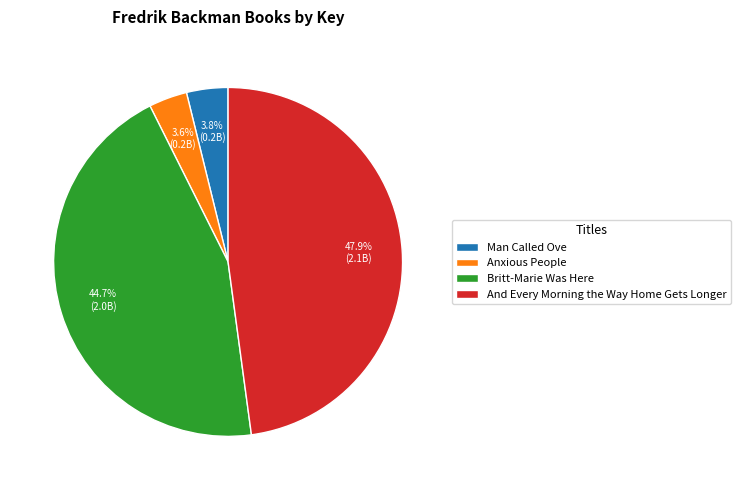

Is Britt-Marie Was Here the majority of the pie?

No